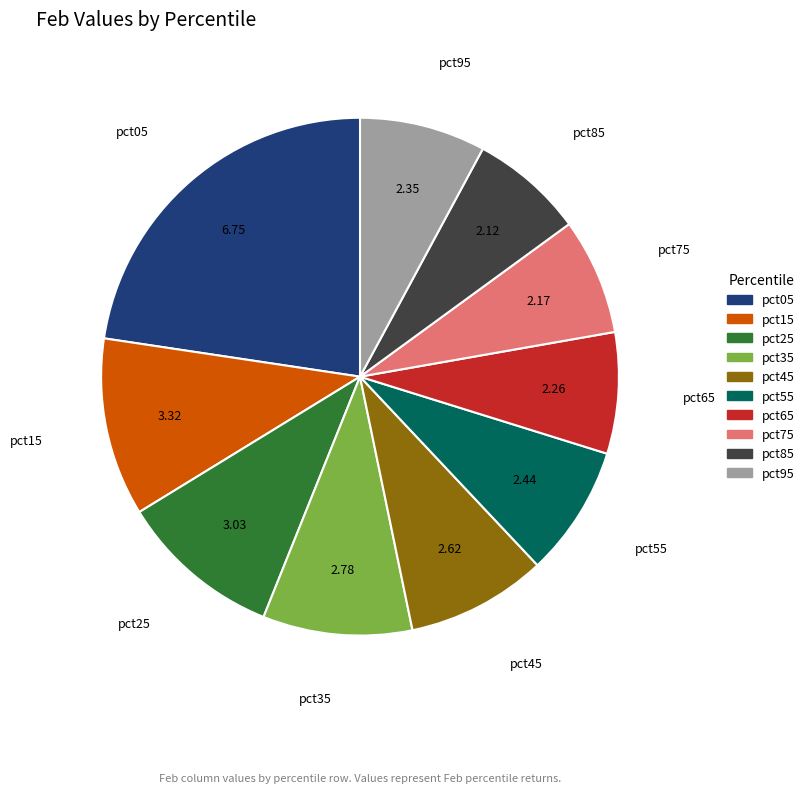

Which slice is the largest?

pct05